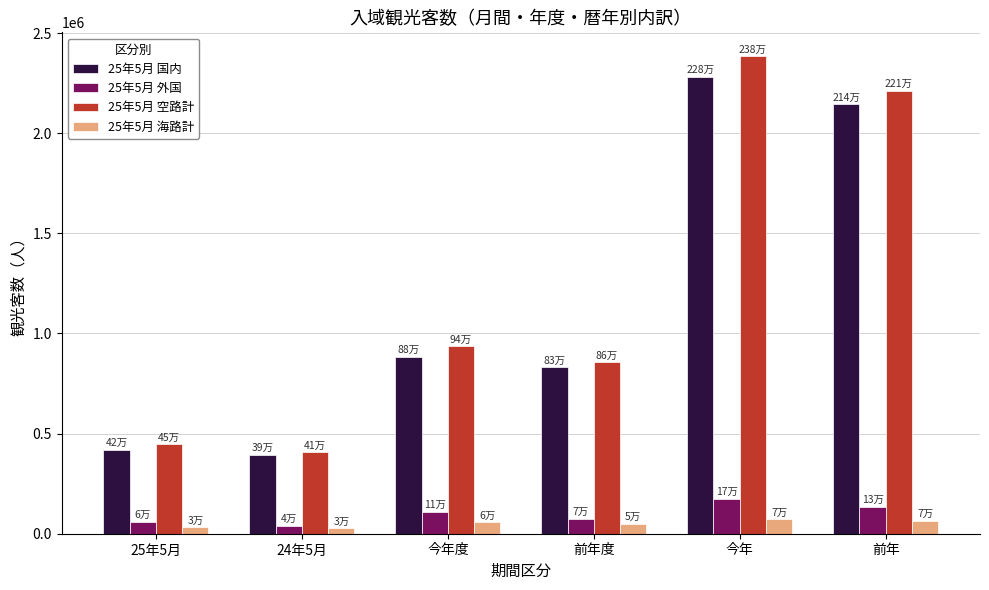

Which series has the widest spread of values?

25年5月 空路計